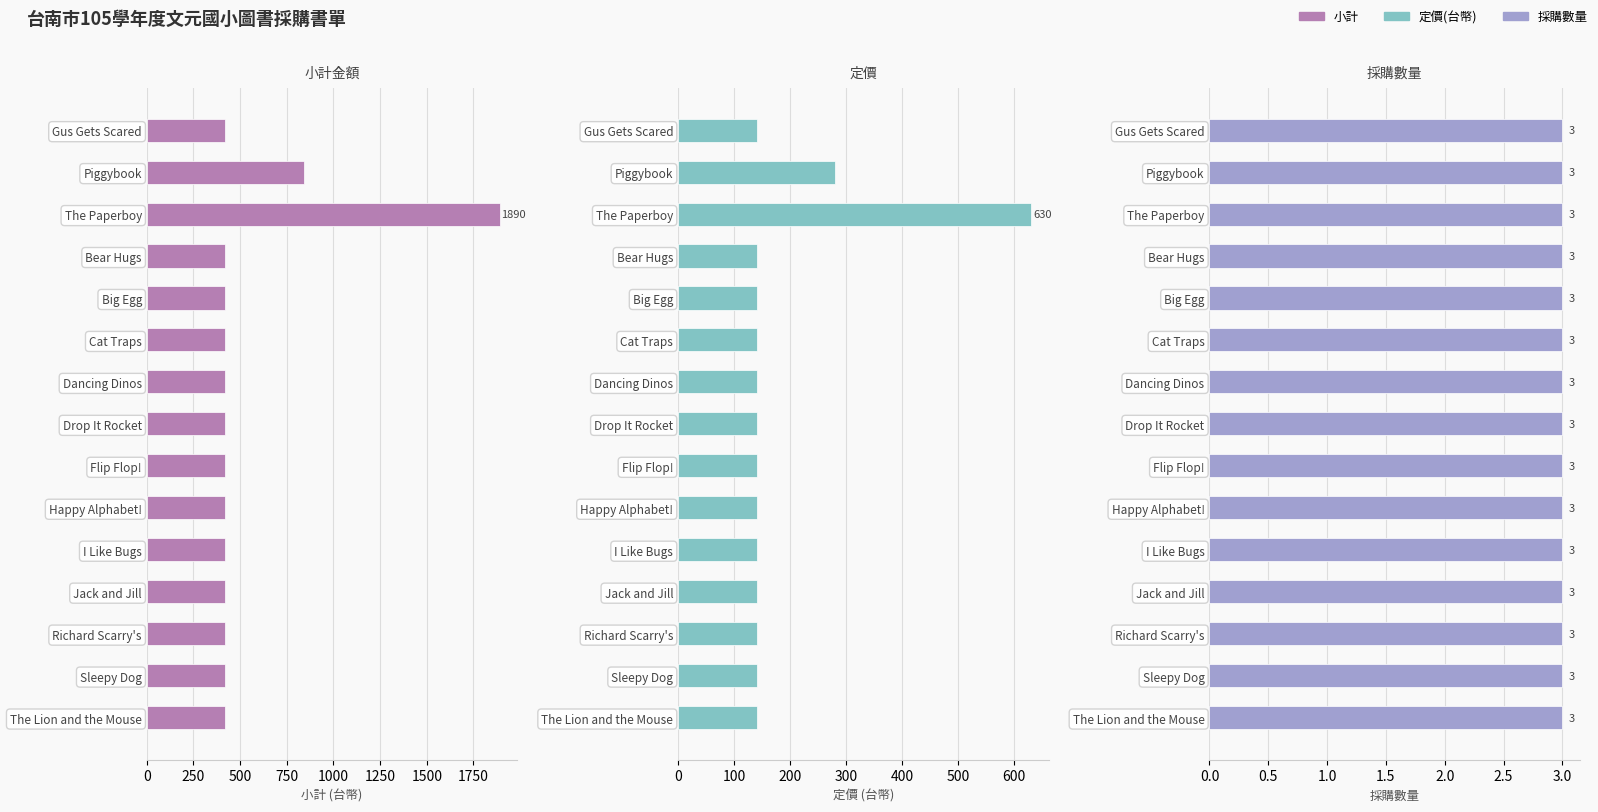

List the series in order of their overall mean, lowest first.

採購數量, 定價(台幣), 小計